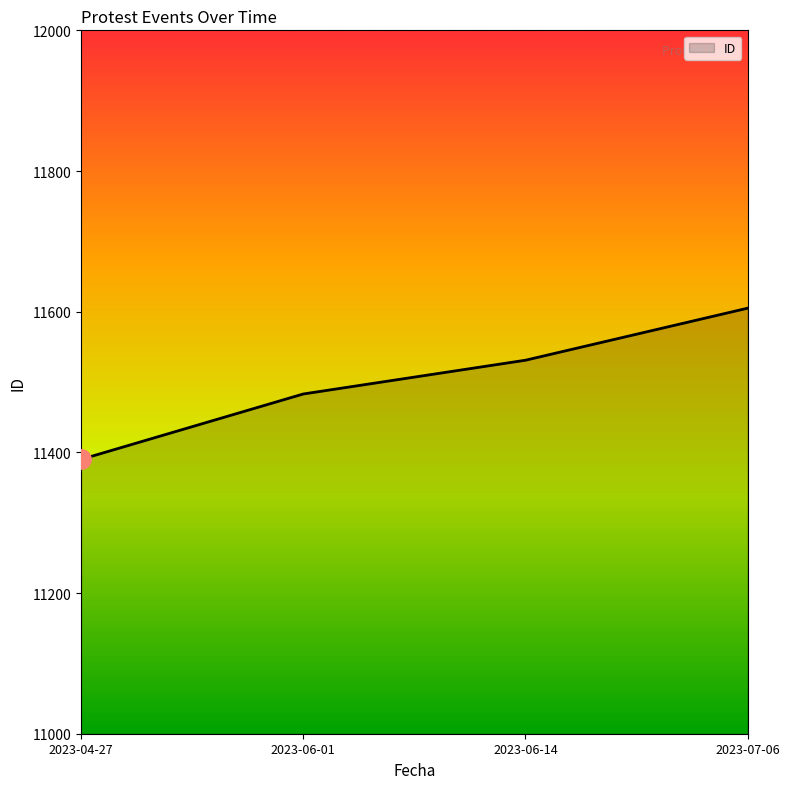

Which category has the lowest value across all series?

2023-04-27